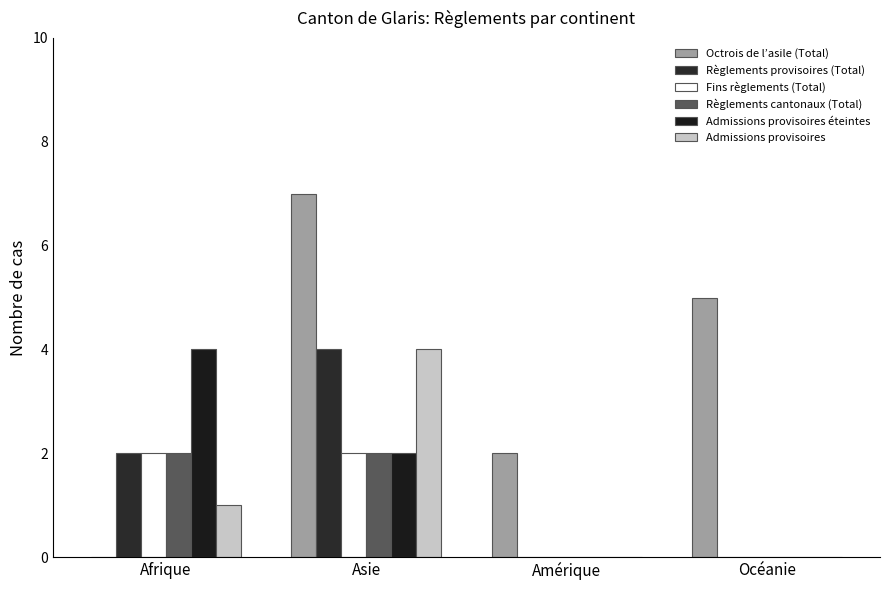

What position from the right is Afrique?

4